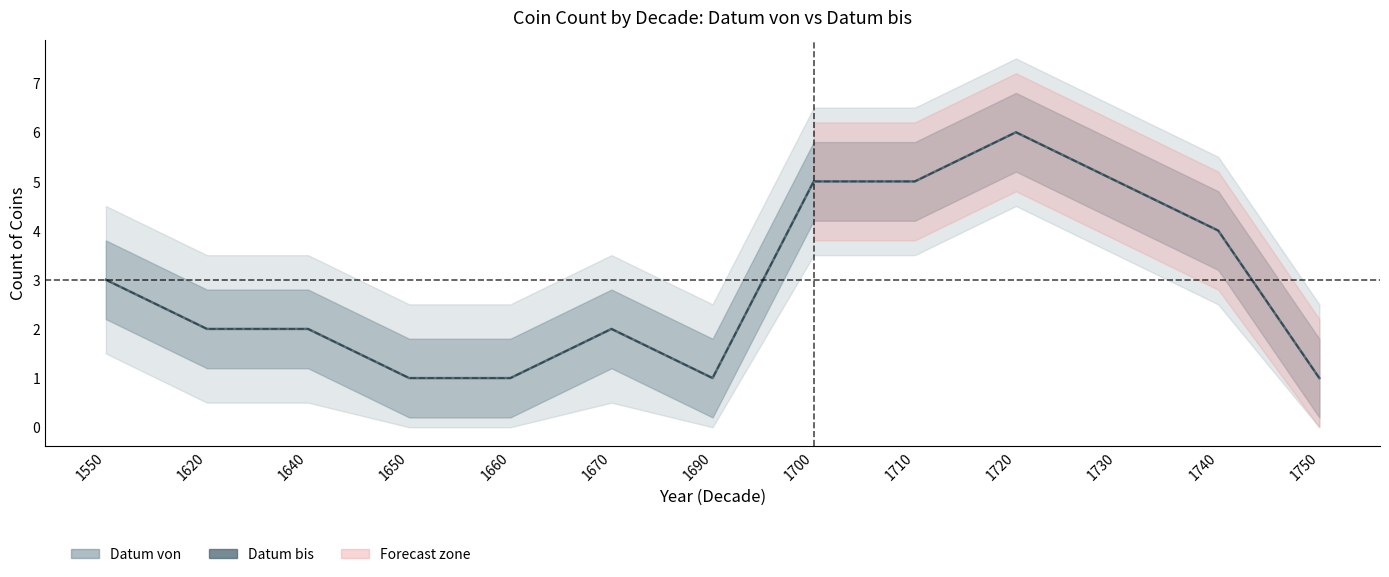

The value of Datum von at 1750 is 1. True or false?

True